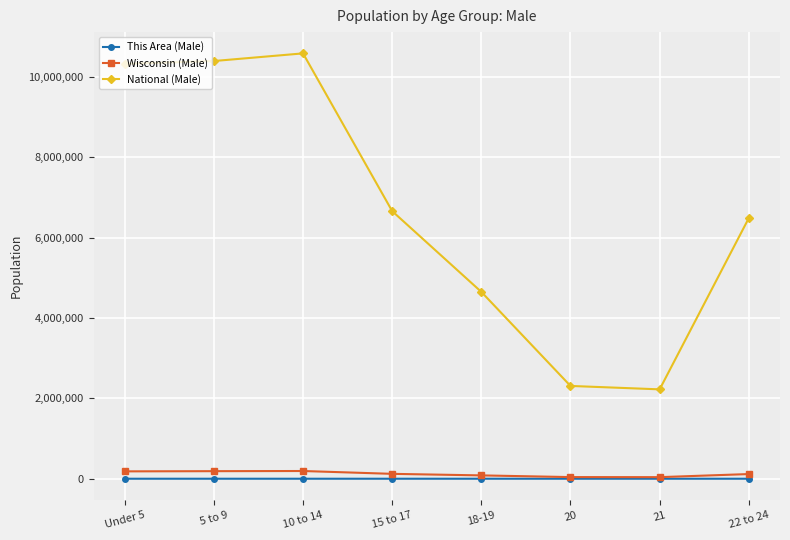

Which series has the widest spread of values?

National (Male)